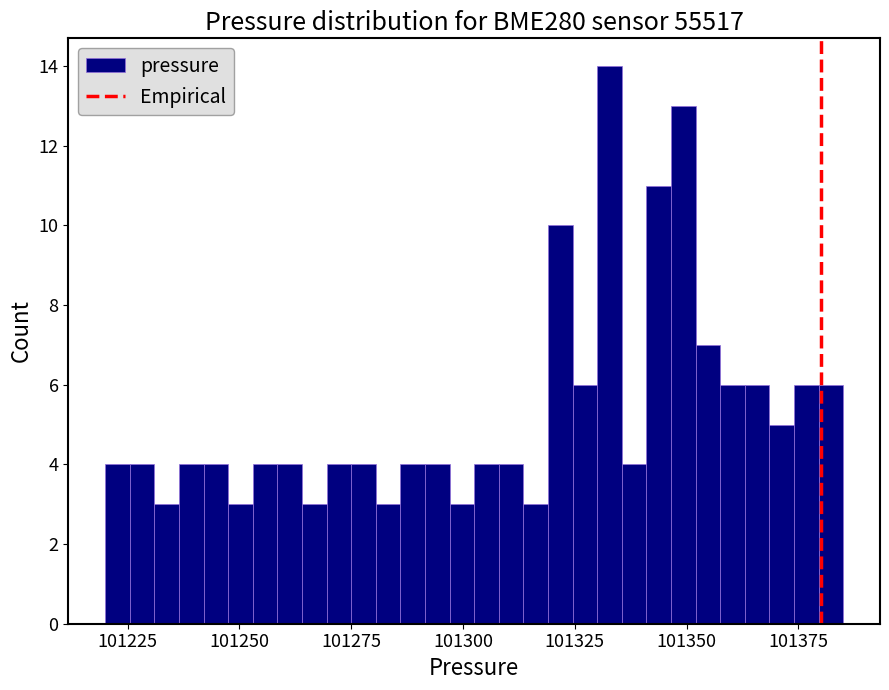

Around what value on the x-axis is the tallest bar? Give the approximate position of its centre, as read against the axis.

101335